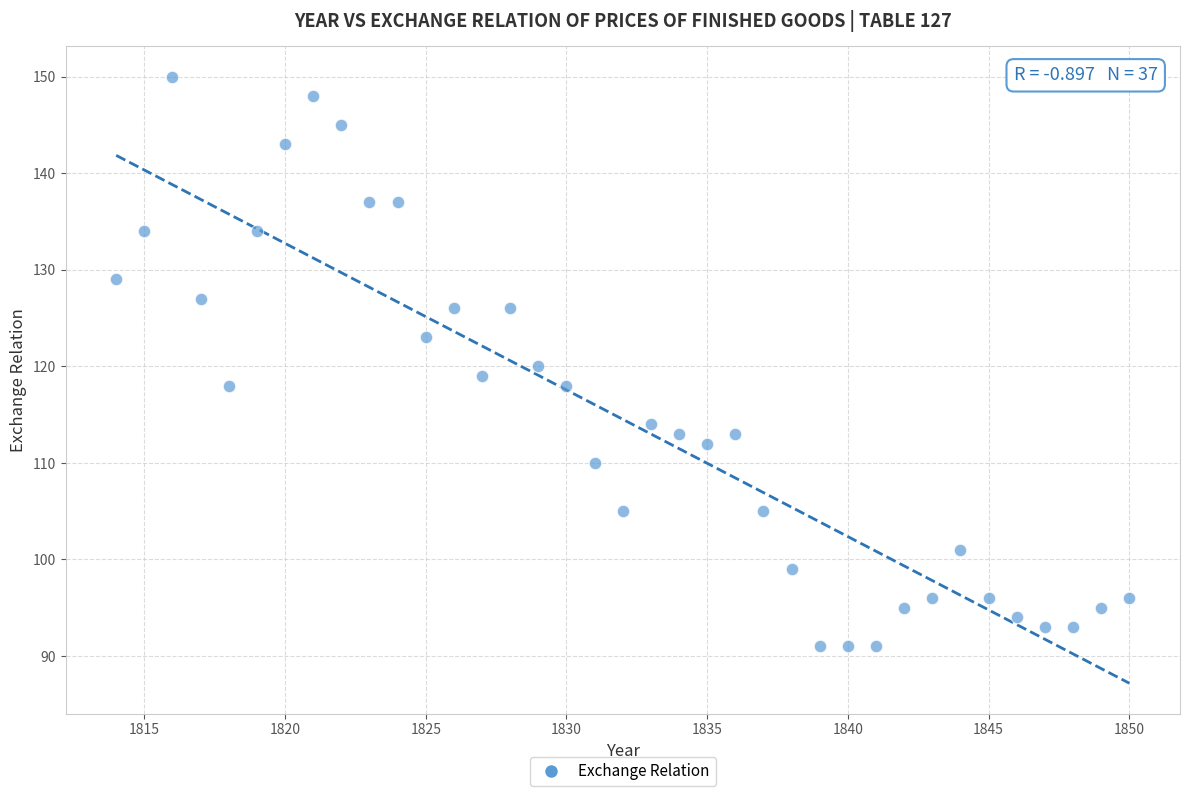

What is the range of Y values (max minus min)?

59